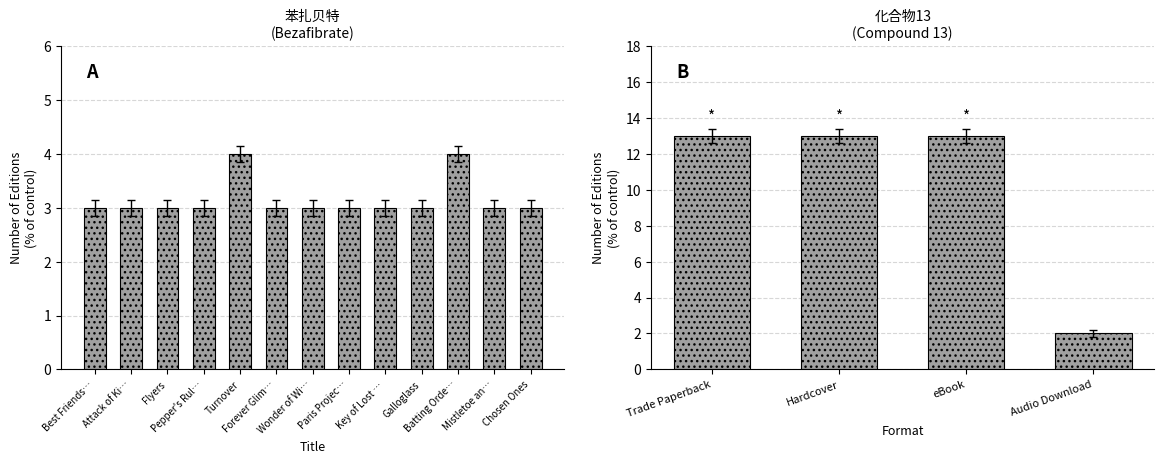

What is the label of the 3rd bar from the right?

Batting Orde…